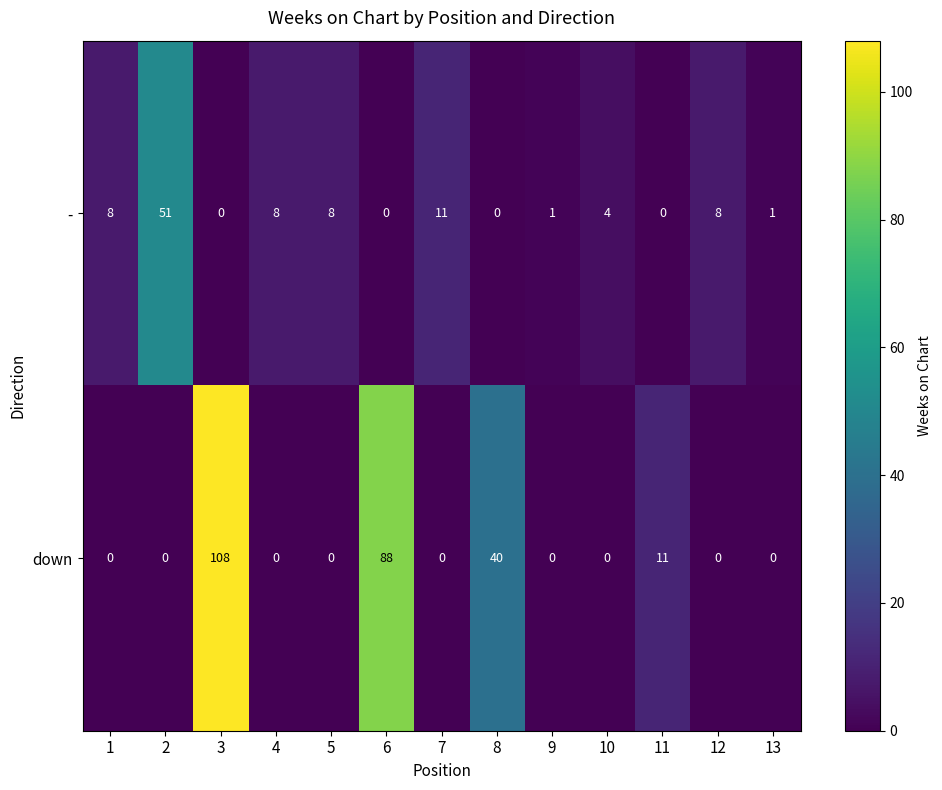

How many data points does each series have?

13